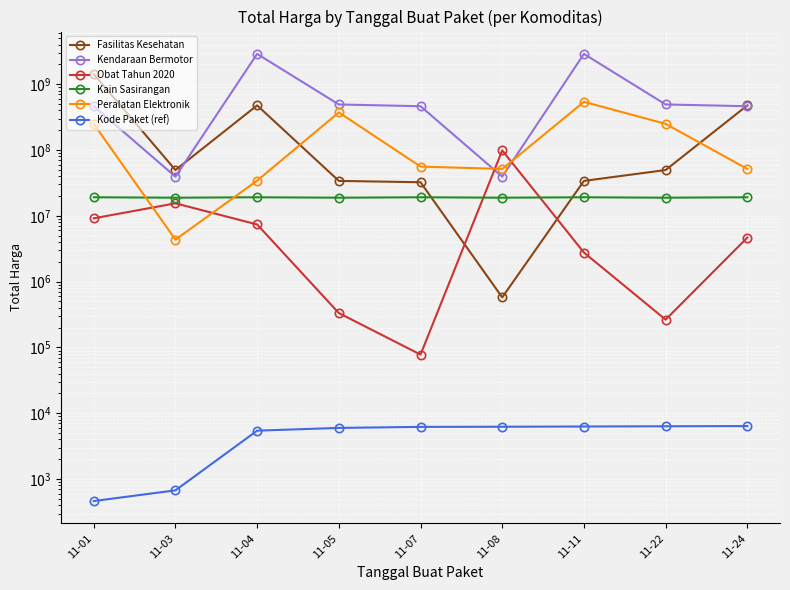

What is the difference between the maximum and minimum values in the Kode Paket (ref) series?

5933